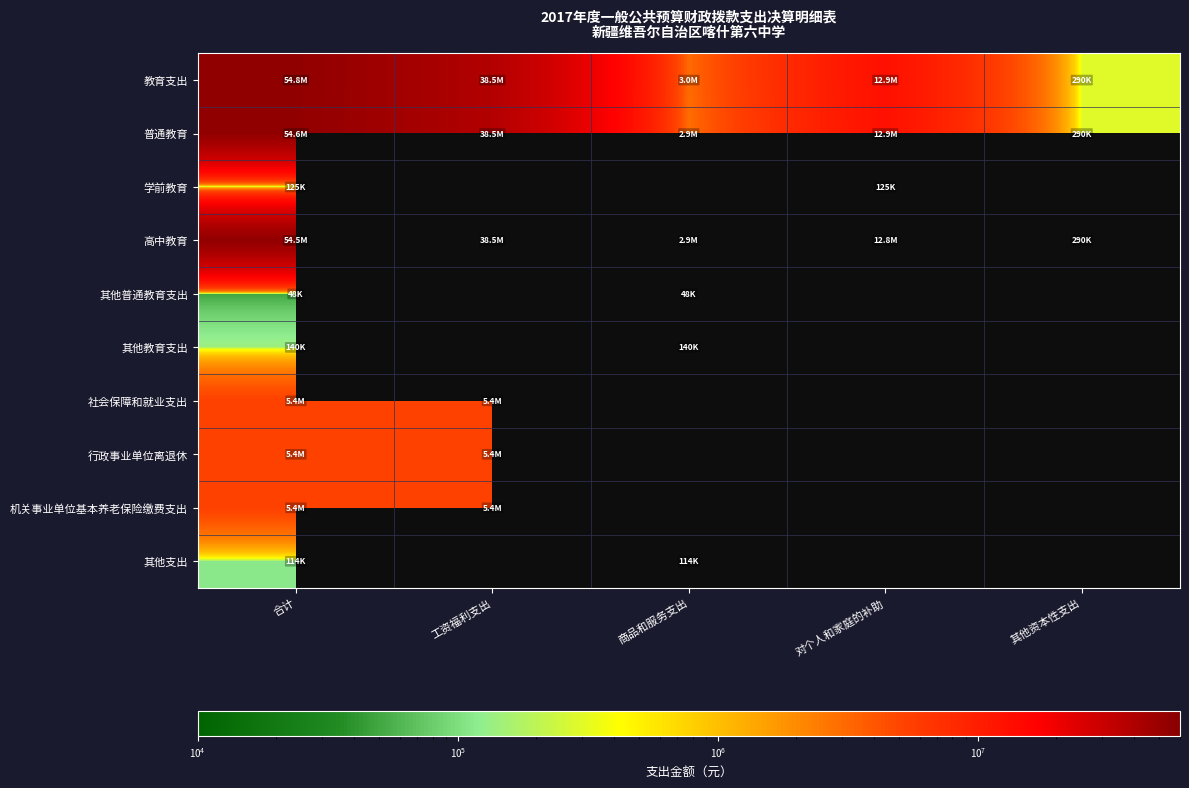

At which label does 普通教育 reach its minimum?

其他资本性支出